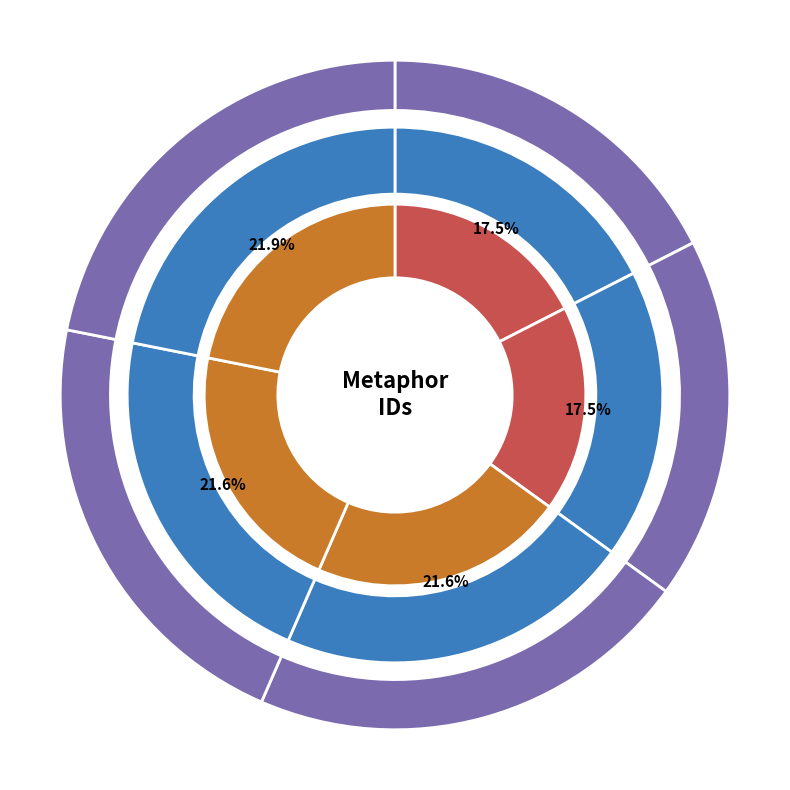

Is Like, I own your brain the majority of the pie?

No